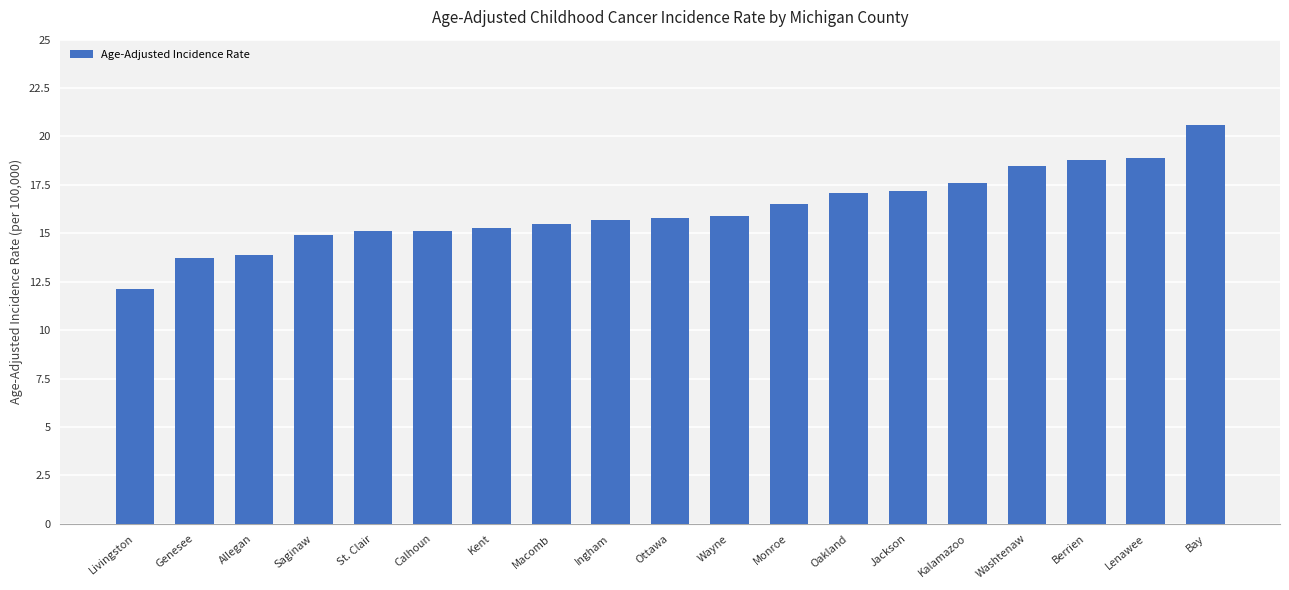

What is the smallest value displayed?

12.1